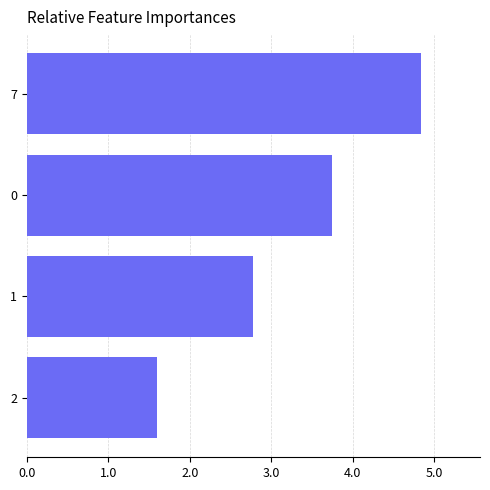

Rank the categories by value from highest to lowest.

7, 0, 1, 2